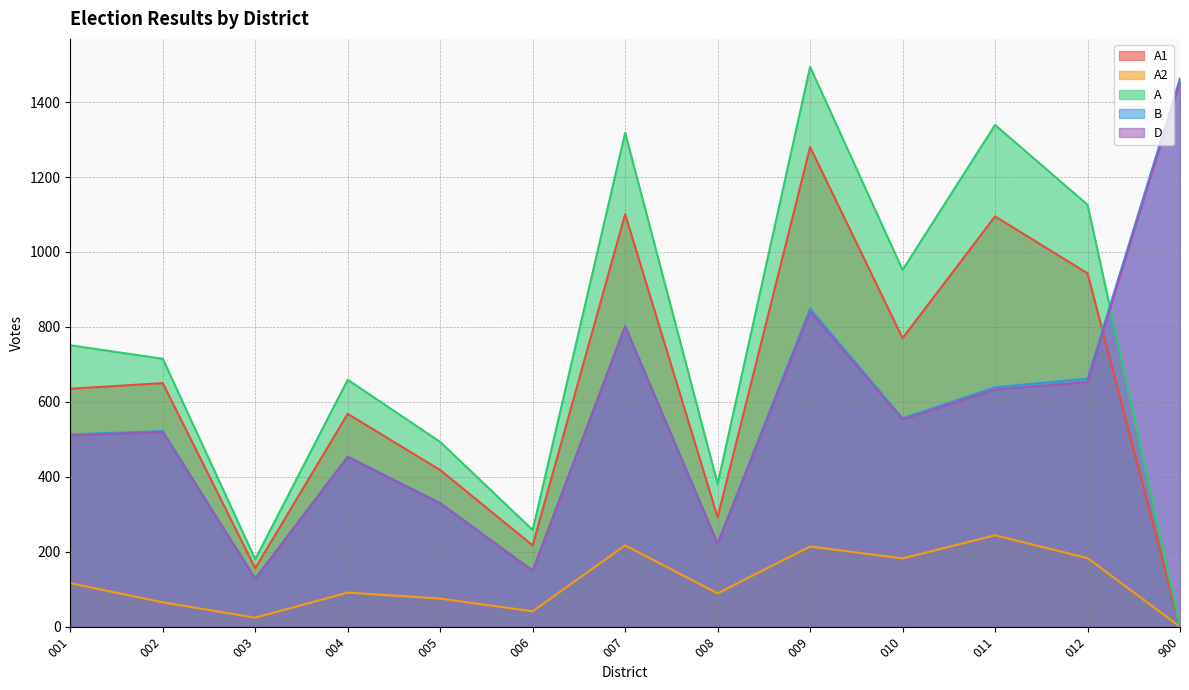

The value of A1 at 004 is 568. True or false?

True